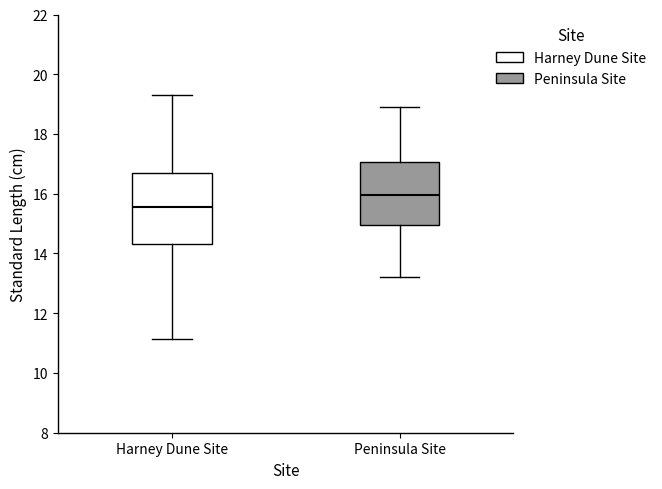

Comparing the boxes themselves (not the whiskers), which one is the tallest?

Harney Dune Site